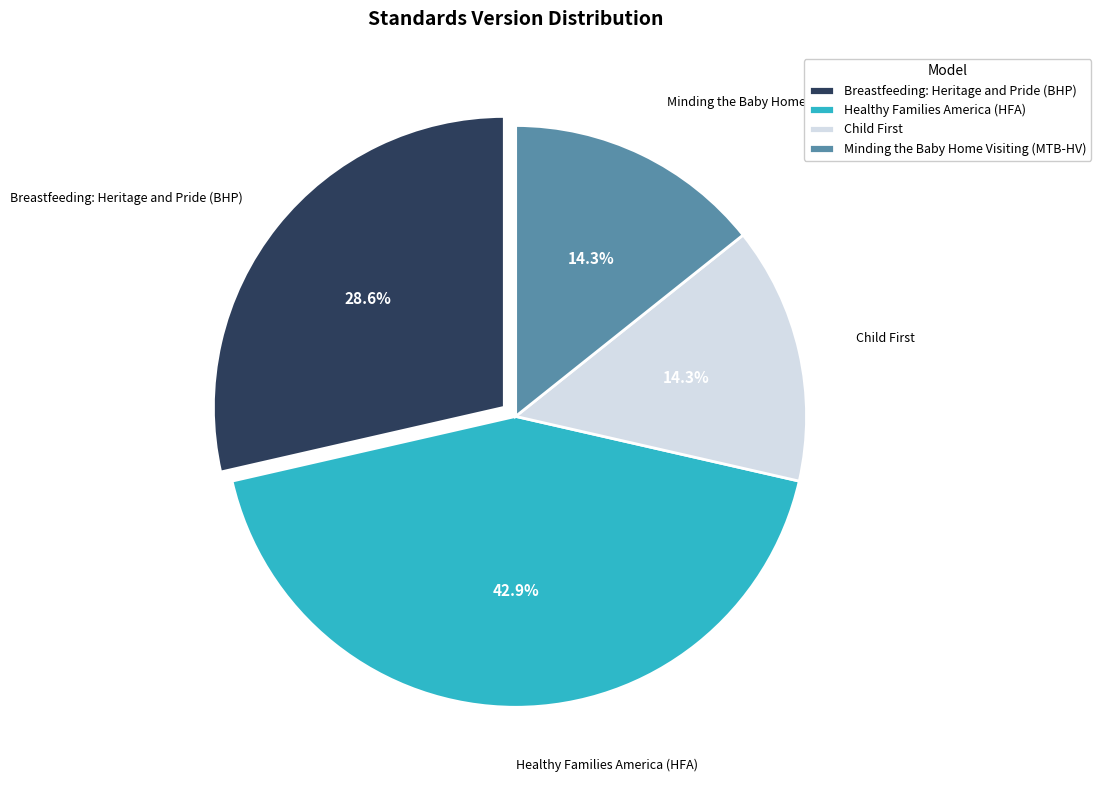

Does any single category account for the majority?

No